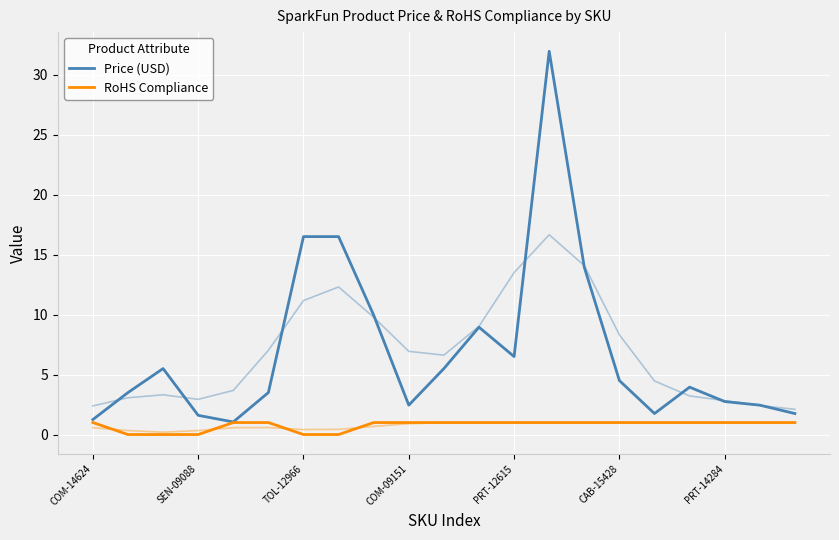

What is the sum of all RoHS Compliance values?

16.0